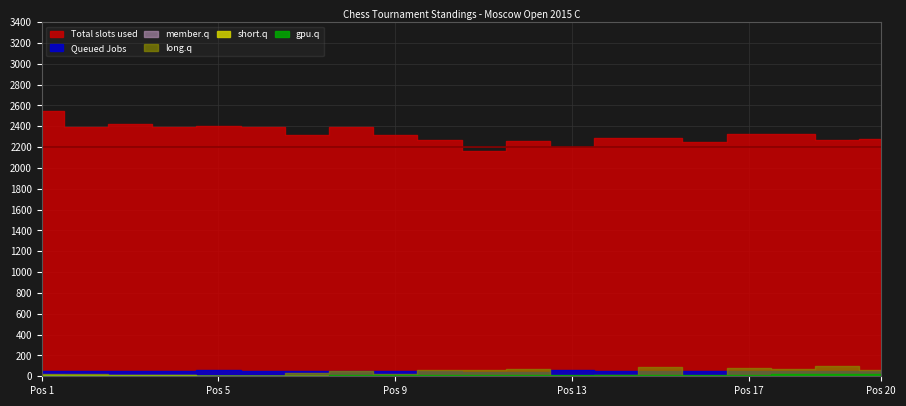

Reading left to right, what are all the values shown in this chart?

Total slots used: 1=2551.0	2=2397.0	3=2424.0	4=2395.0	5=2401.0	6=2392.0	7=2316.0	8=2393.0	9=2316.0	10=2271.0	11=2166.0	12=2262.0	13=2203.0	14=2284.0	15=2291.0	16=2251.0	17=2326.0	18=2328.0	19=2267.0	20=2277.0
Queued Jobs: 1=51.0	2=53.0	3=52.0	4=51.0	5=55.5	6=55.0	7=51.5	8=51.5	9=50.5	10=48.5	11=45.5	12=44.0	13=56.0	14=52.0	15=51.0	16=51.0	17=50.5	18=50.0	19=49.5	20=49.0
member.q: 1=8.0	2=7.0	3=6.0	4=6.0	5=6.0	6=5.0	7=6.0	8=5.0	9=6.0	10=6.0	11=5.0	12=7.0	13=6.0	14=4.0	15=5.0	16=4.0	17=4.0	18=4.0	19=6.0	20=5.0
long.q: 1=23.0	2=22.0	3=11.0	4=16.0	5=2.0	6=5.0	7=34.0	8=49.0	9=24.0	10=64.0	11=60.0	12=68.0	13=3.0	14=14.0	15=92.0	16=7.0	17=79.0	18=74.0	19=102.0	20=65.0
short.q: 1=8.5	2=7.5	3=7.5	4=7.5	5=7.0	6=7.0	7=7.0	8=7.0	9=7.0	10=7.0	11=7.0	12=7.0	13=6.5	14=6.5	15=6.5	16=6.5	17=6.5	18=6.5	19=6.5	20=6.5
gpu.q: 1=1.0	2=1.0	3=3.0	4=4.0	5=5.0	6=6.0	7=7.0	8=8.0	9=9.0	10=10.0	11=11.0	12=12.0	13=13.0	14=14.0	15=15.0	16=16.0	17=17.0	18=18.0	19=19.0	20=20.0